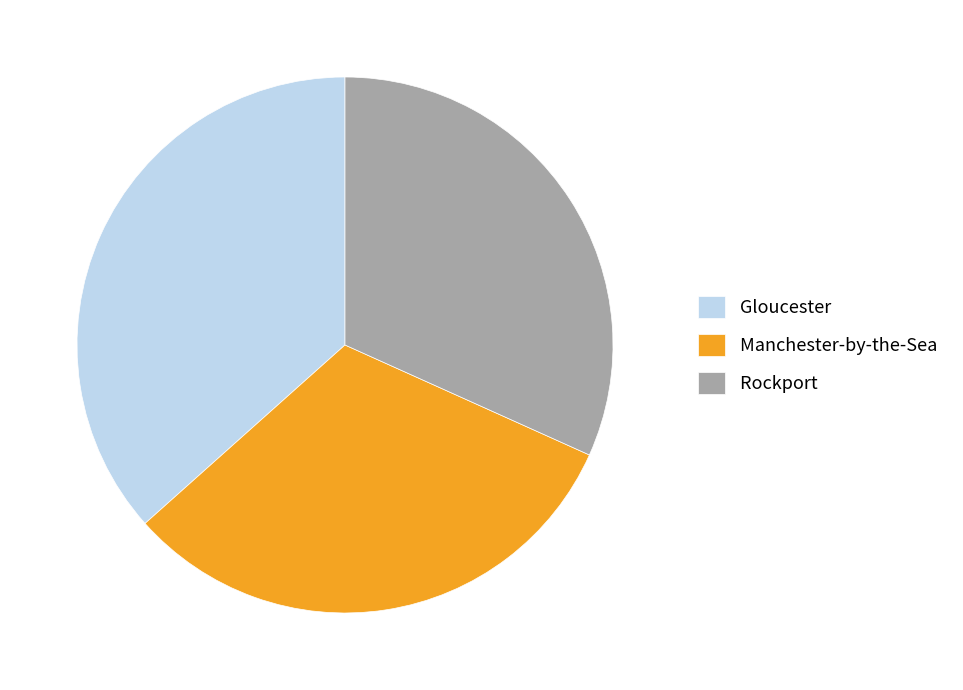

Do Rockport and Manchester-by-the-Sea together represent more than half of the pie?

Yes